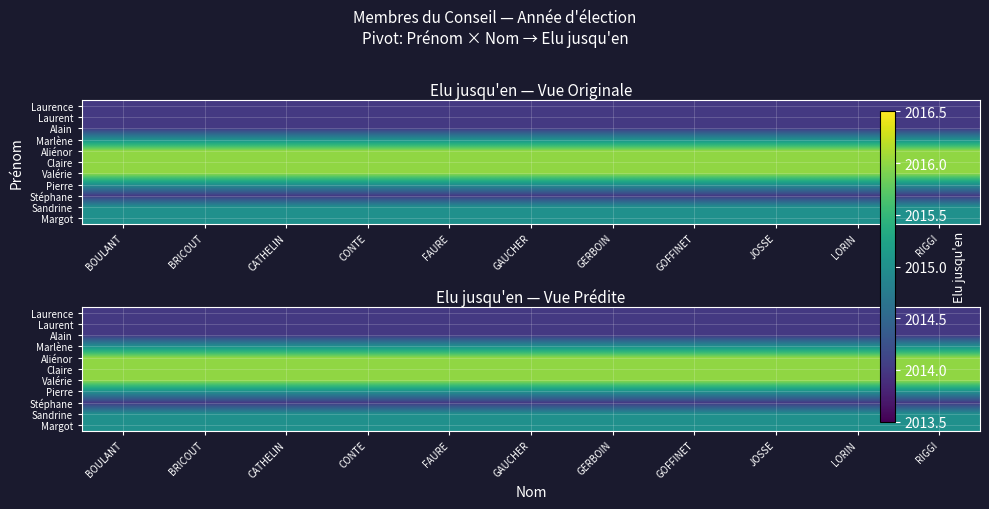

Rank the series at CATHELIN from lowest to highest value.

Laurence, Laurent, Alain, Stéphane, Marlène, Pierre, Sandrine, Margot, Aliénor, Claire, Valérie